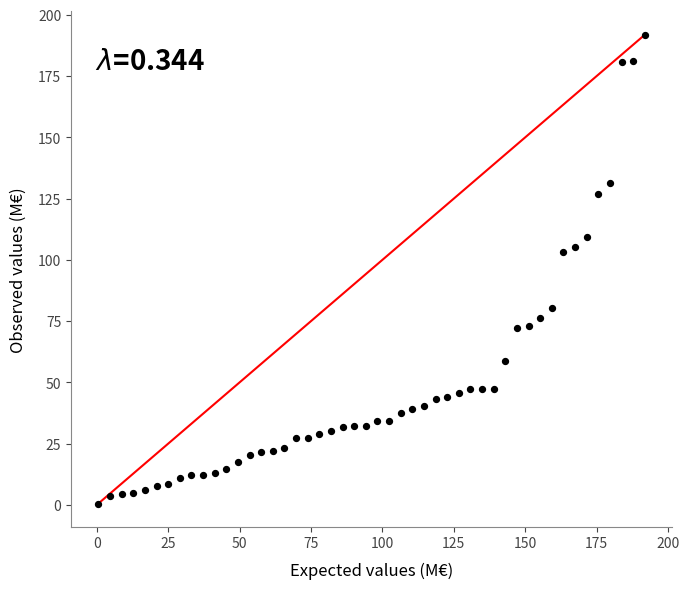

What is the range of X values (max minus min)?

191.3